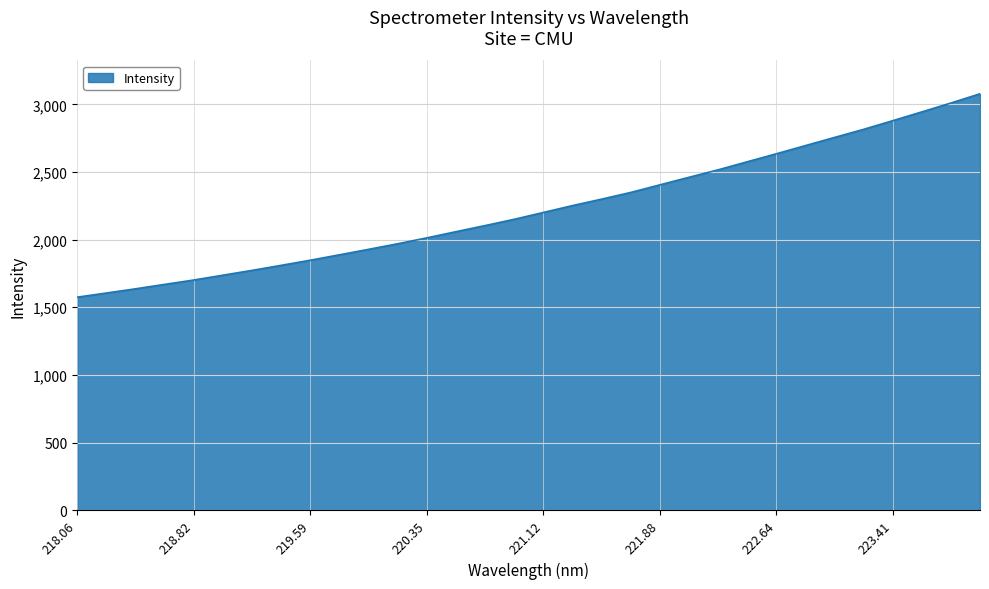

What is the difference between the maximum and minimum values?

1503.6